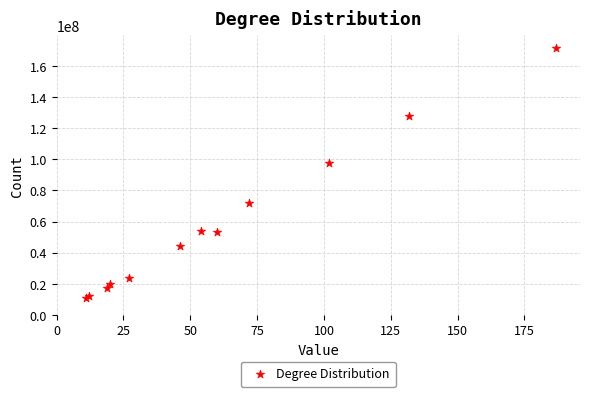

What Y value in the scatter plot is closest to 91250000?

97500000